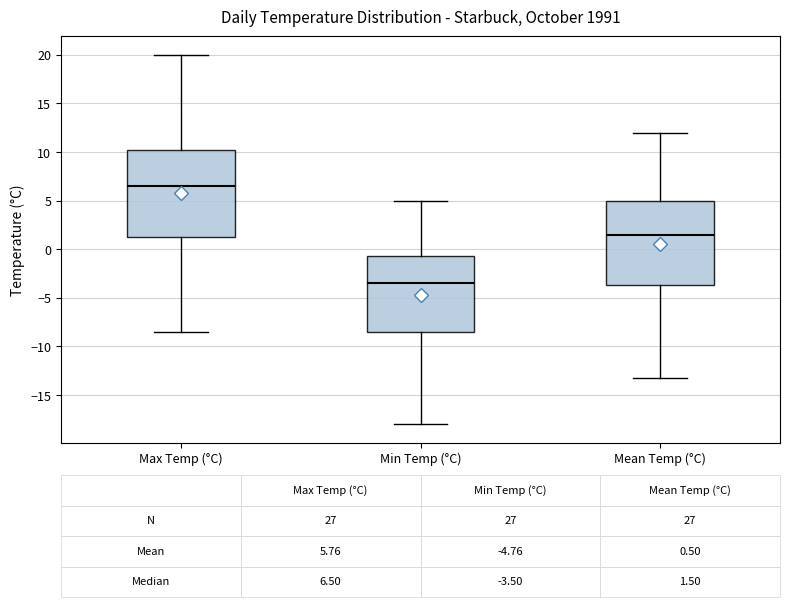

Which box's median line is the lowest?

Min Temp (°C)